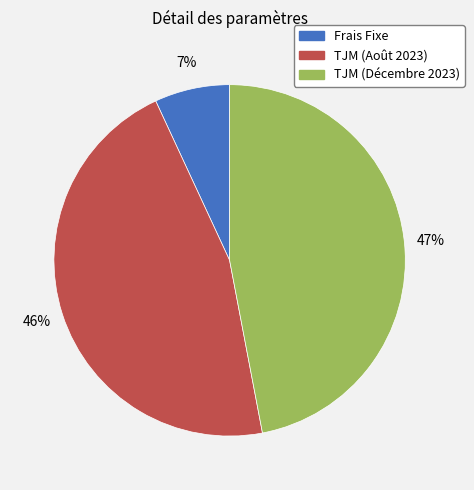

To the nearest percent, what portion does Frais Fixe represent?

7%